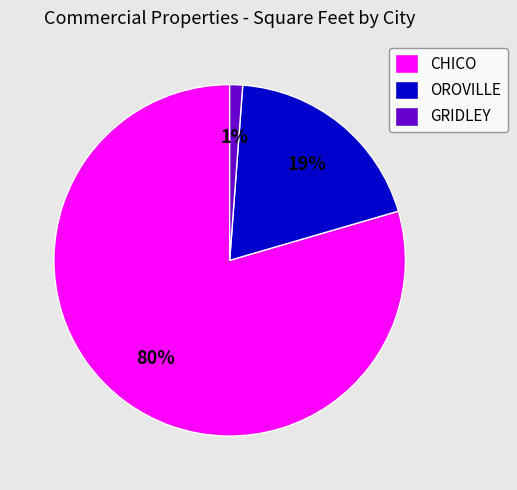

Does any single category account for the majority?

Yes